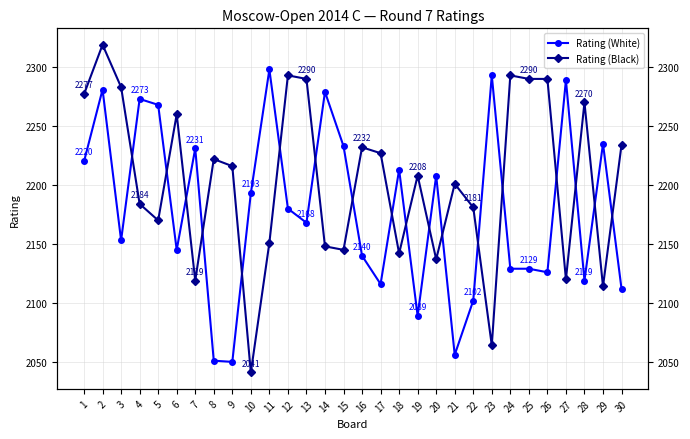

Which series ends up on top after the final intersection of Rating (White) and Rating (Black)?

Rating (Black)